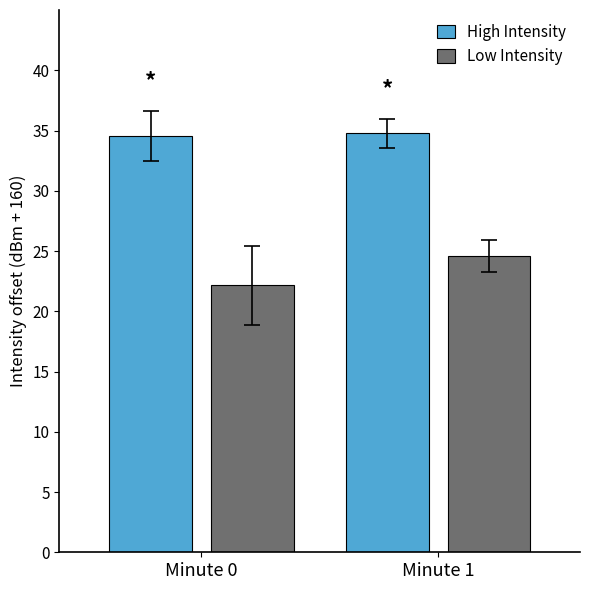

What is the value of the Low Intensity bar at the 2nd from the left?

24.6